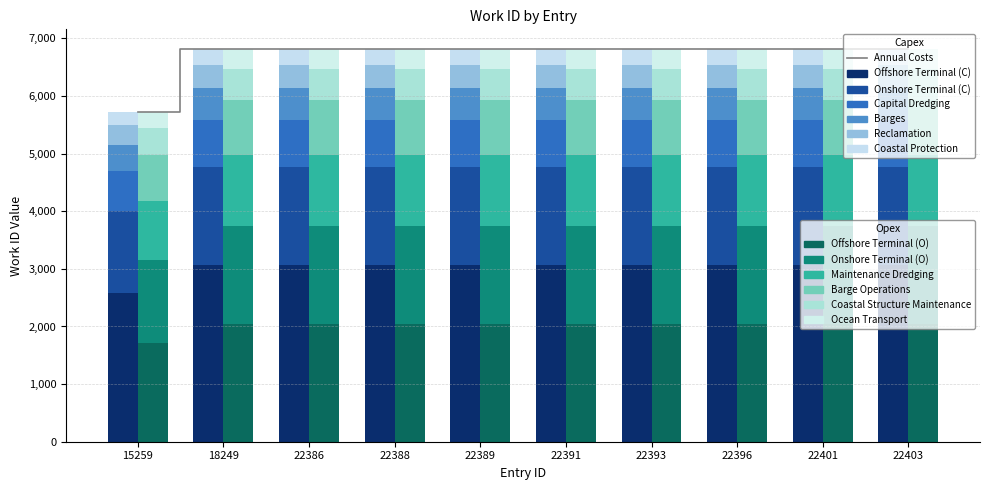

Which category has the highest value across all series?

18249